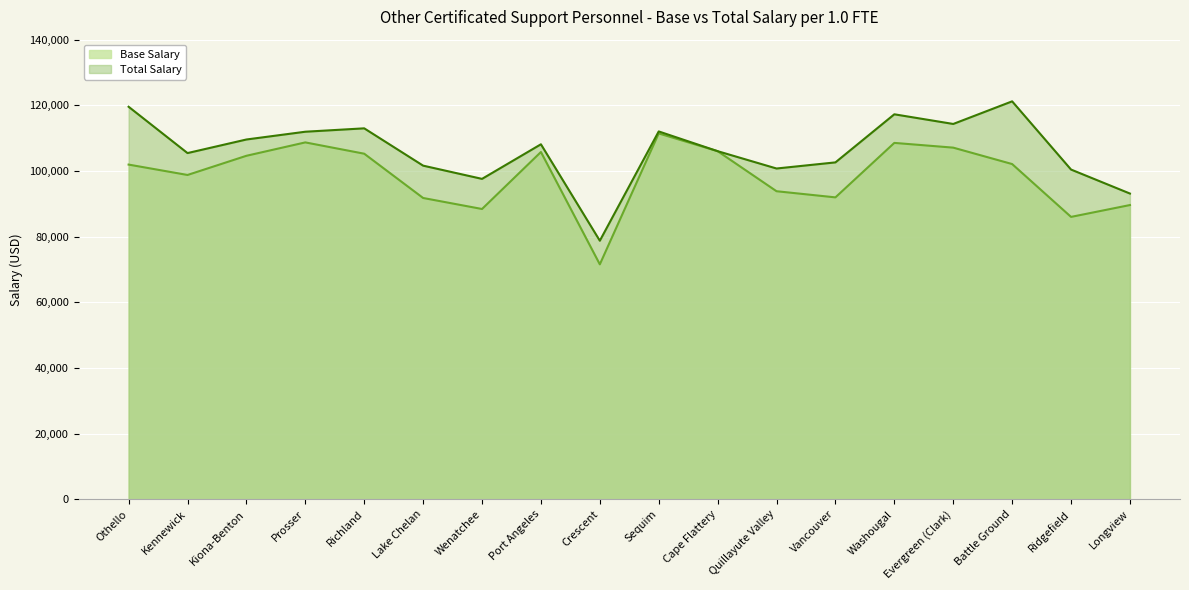

Is the value of Base Salary at Port Angeles greater than the value of Total Salary at Battle Ground?

No